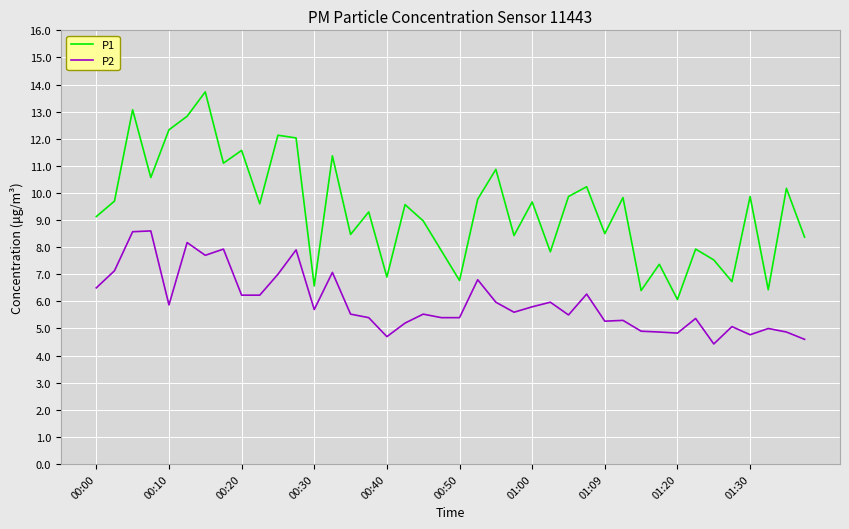

What is the highest value of the P1 series?

13.7